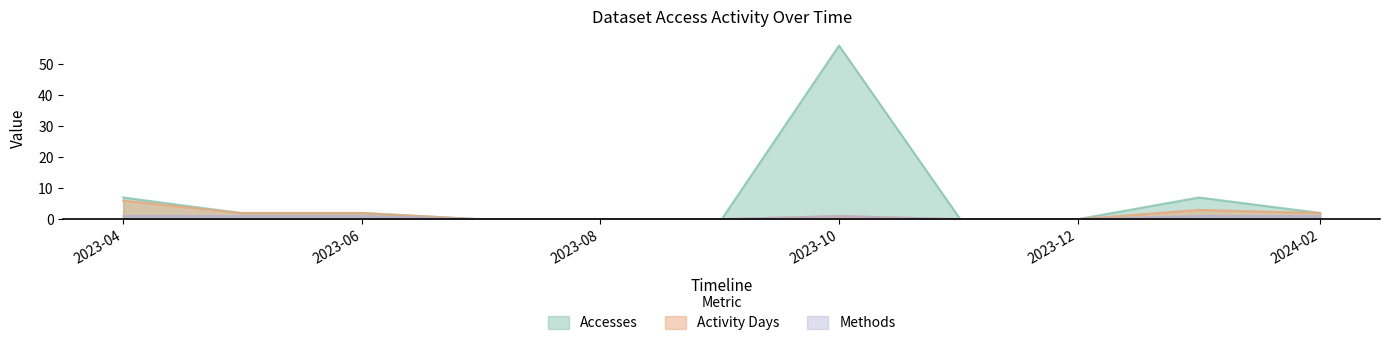

Which category has the highest value in the Activity Days series?

2023-04